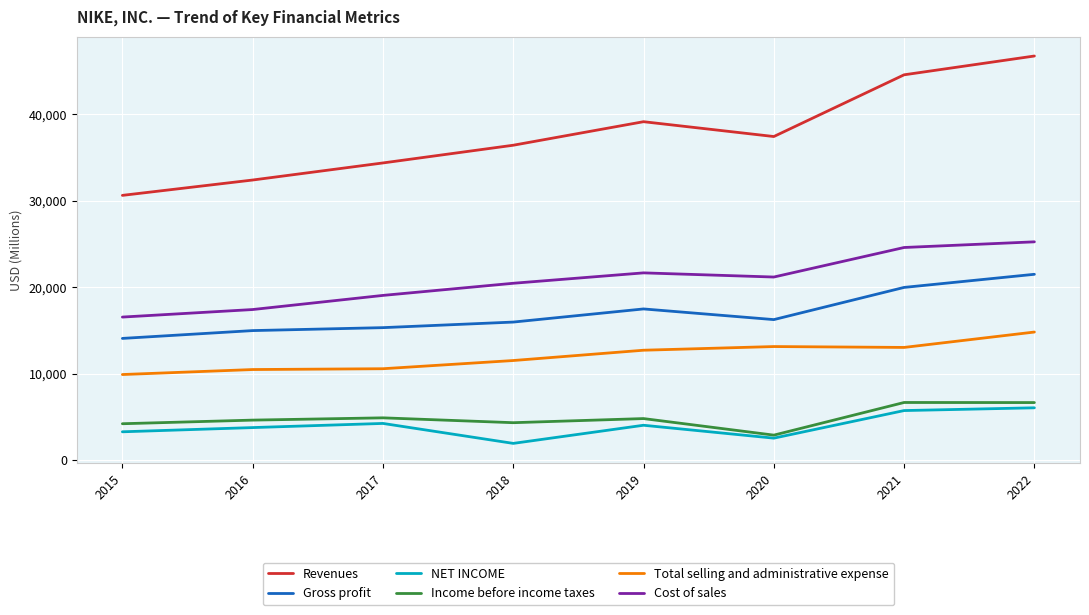

True or false: Total selling and administrative expense and Cost of sales intersect in this chart.

False